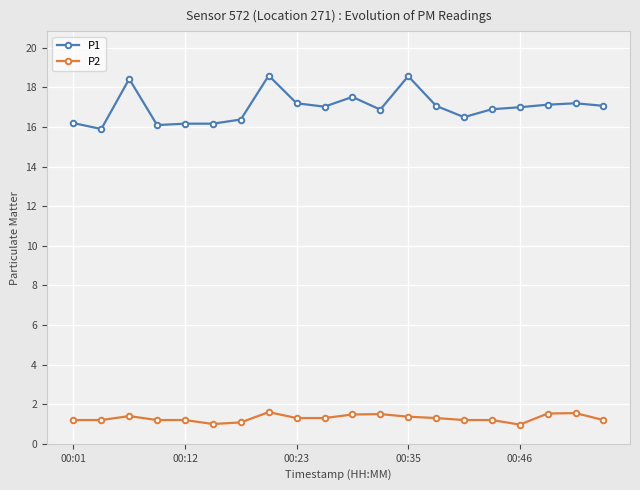

True or false: P2 and P1 intersect in this chart.

False